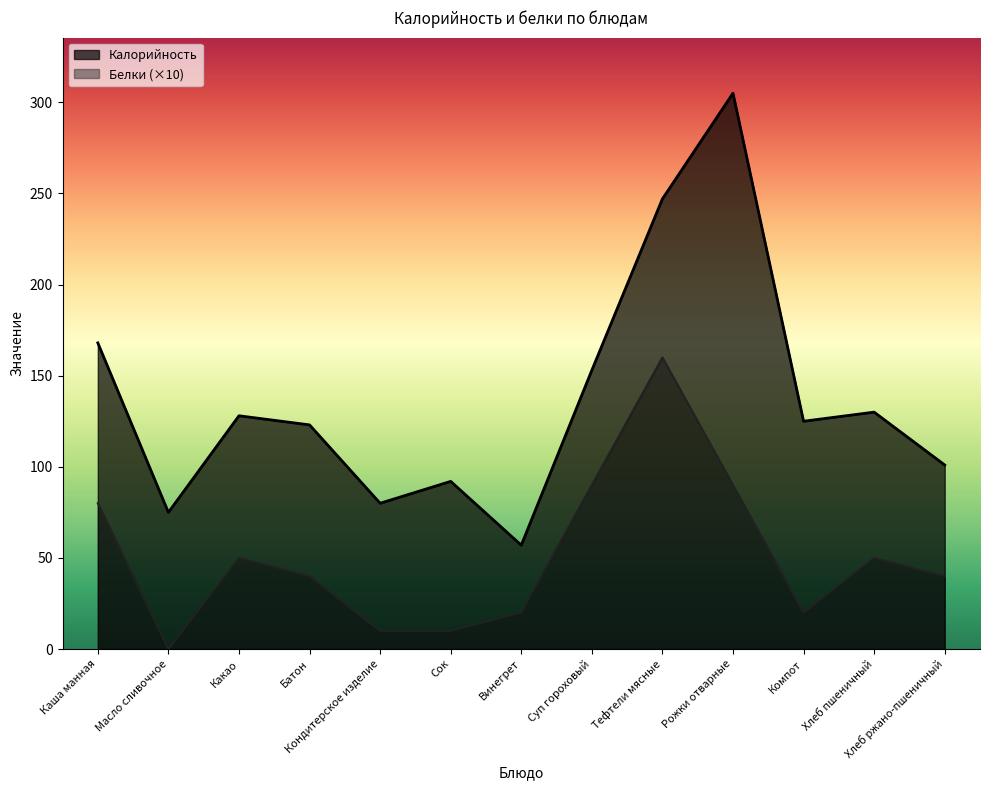

How many values in Белки are above zero?

12